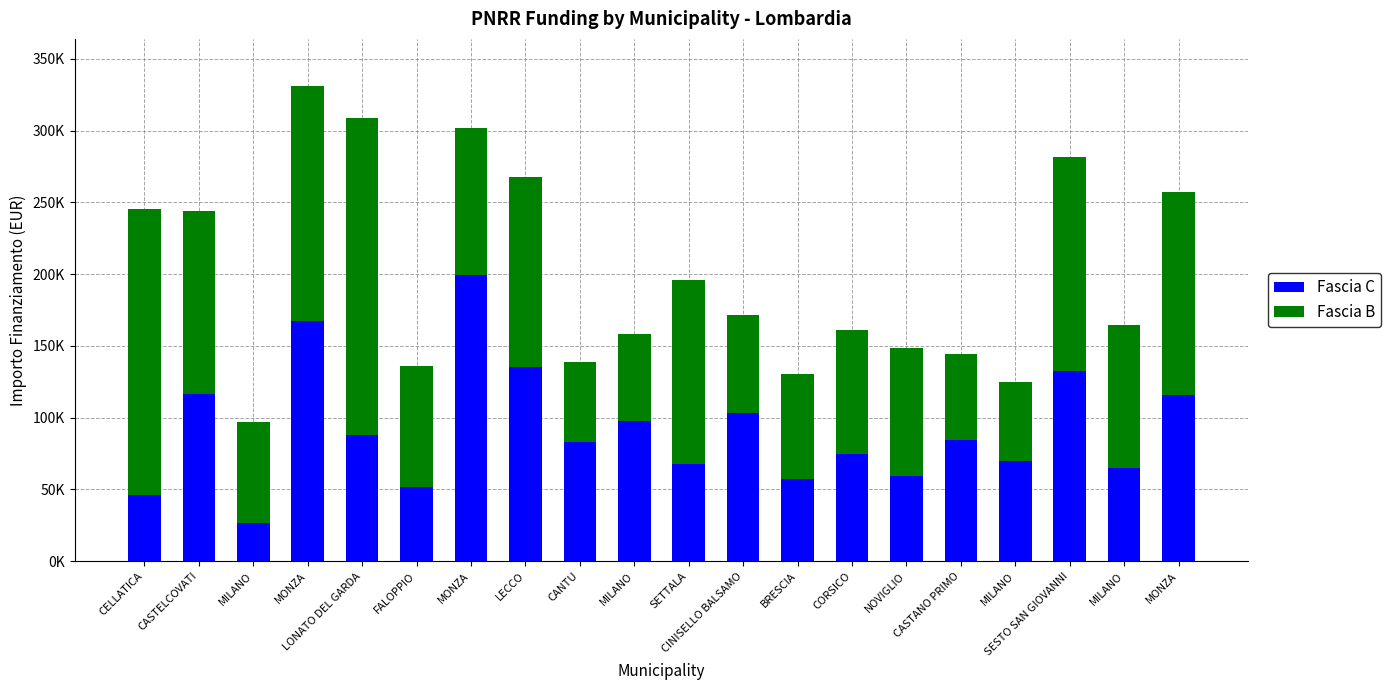

Does the chart contain stacked bars?

Yes